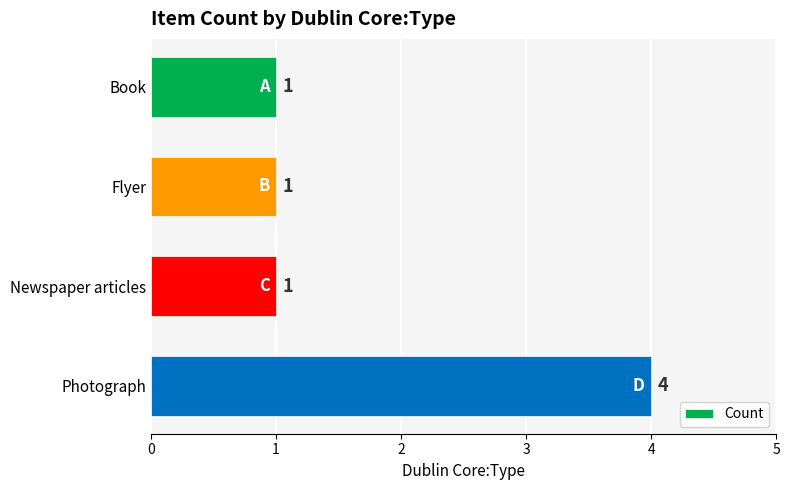

True or false: the data shows 7 at Photograph.

False